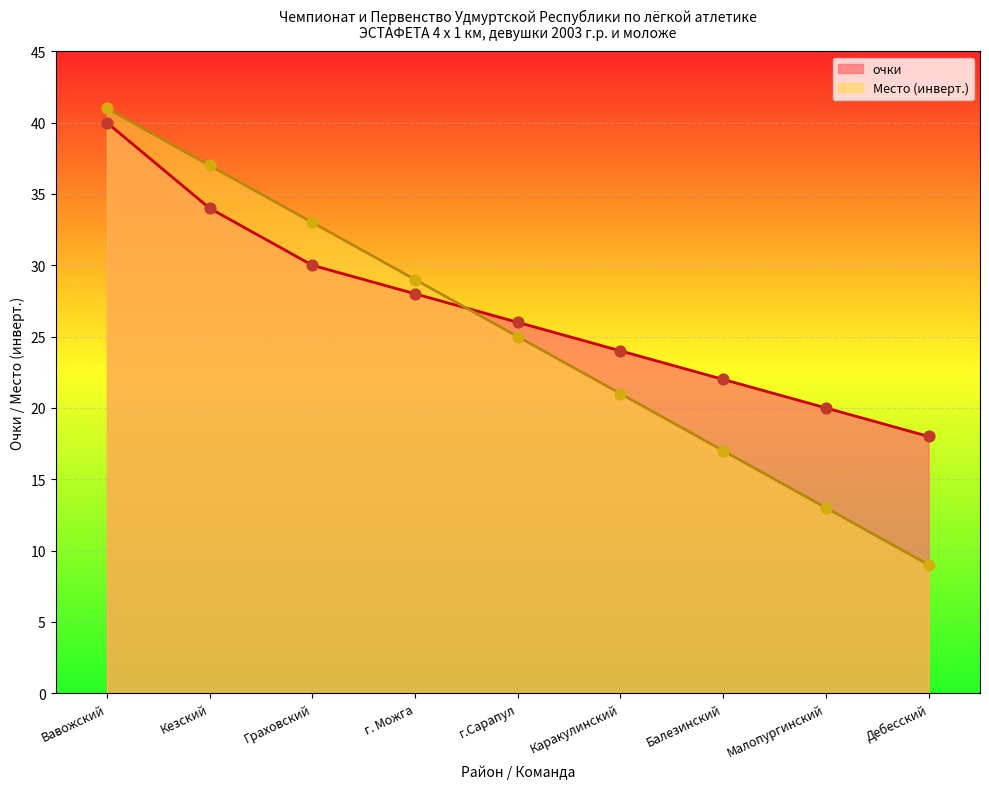

Which series contains the lowest Y value?

Место